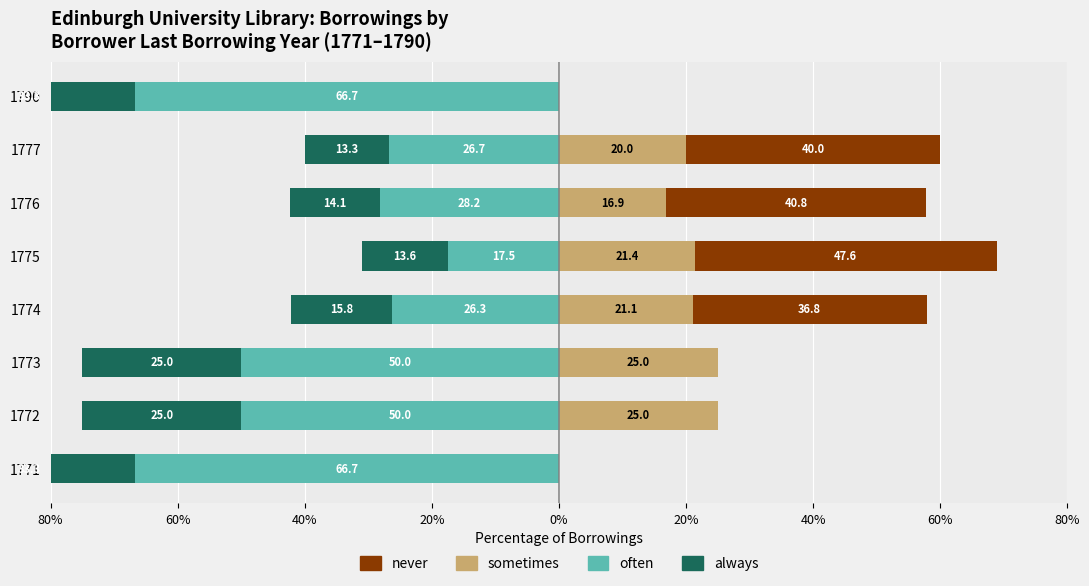

What is the sum of all sometimes values?

129.3